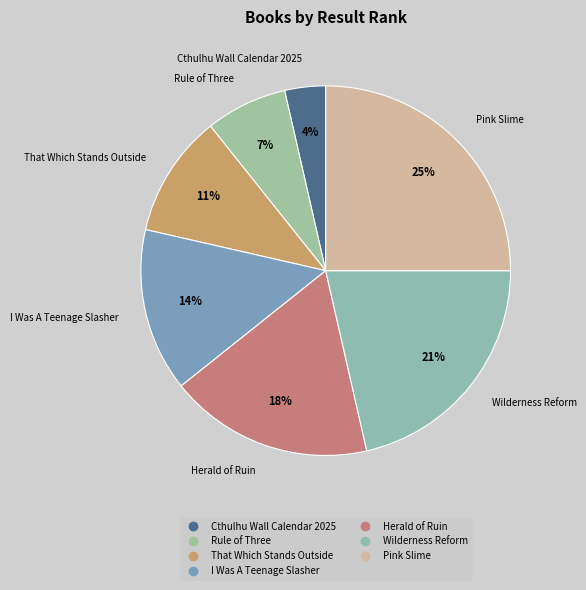

Between Rule of Three and Wilderness Reform, which is larger?

Wilderness Reform